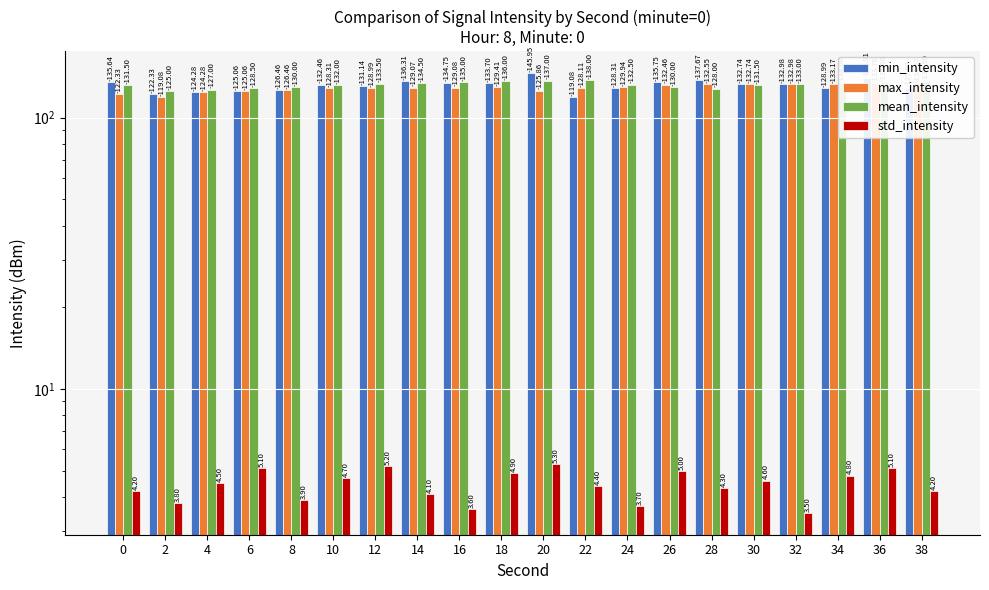

Reading left to right, list all the values displayed in this chart.

min_intensity: 0=135.6	2=122.3	4=124.3	6=125.1	8=126.5	10=132.5	12=131.1	14=136.3	16=134.8	18=133.7	20=146.0	22=119.1	24=128.3	26=135.8	28=137.7	30=132.7	32=133.0	34=129.0	36=139.9	38=129.1
max_intensity: 0=122.3	2=119.1	4=124.3	6=125.1	8=126.5	10=128.3	12=129.0	14=129.1	16=129.1	18=129.4	20=125.9	22=128.1	24=129.9	26=132.5	28=132.6	30=132.7	32=133.0	34=133.2	36=133.7	38=134.2
mean_intensity: 0=131.5	2=125.0	4=127.0	6=128.5	8=130.0	10=132.0	12=133.5	14=134.5	16=135.0	18=136.0	20=137.0	22=138.0	24=132.5	26=130.0	28=128.0	30=131.5	32=133.0	34=134.0	36=135.5	38=136.5
std_intensity: 0=4.2	2=3.8	4=4.5	6=5.1	8=3.9	10=4.7	12=5.2	14=4.1	16=3.6	18=4.9	20=5.3	22=4.4	24=3.7	26=5.0	28=4.3	30=4.6	32=3.5	34=4.8	36=5.1	38=4.2